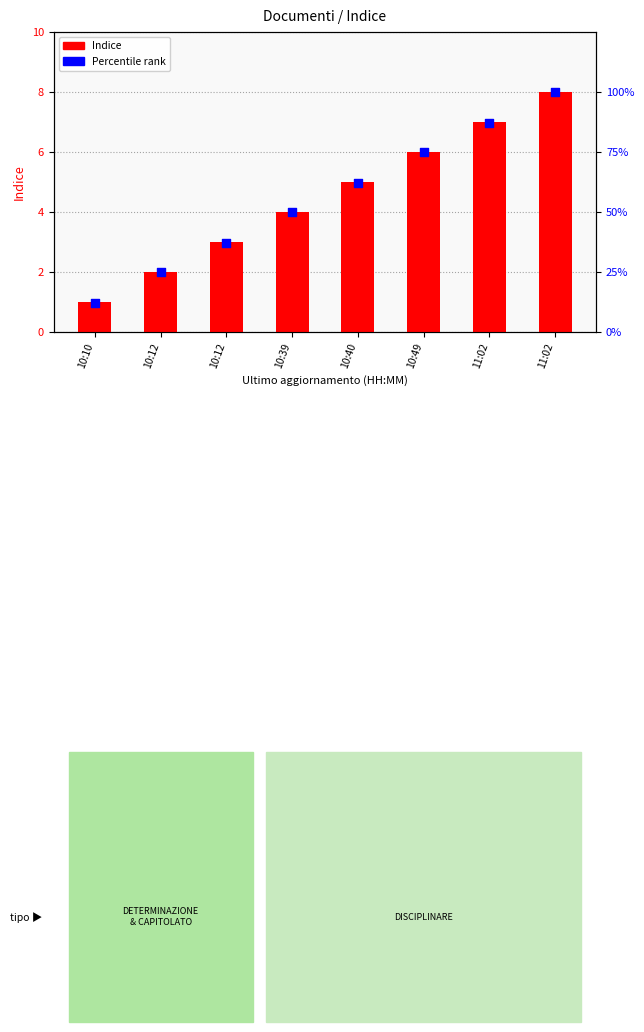

Is the value of Indice at 10:10 greater than the value of Percentile rank at 11:02?

No